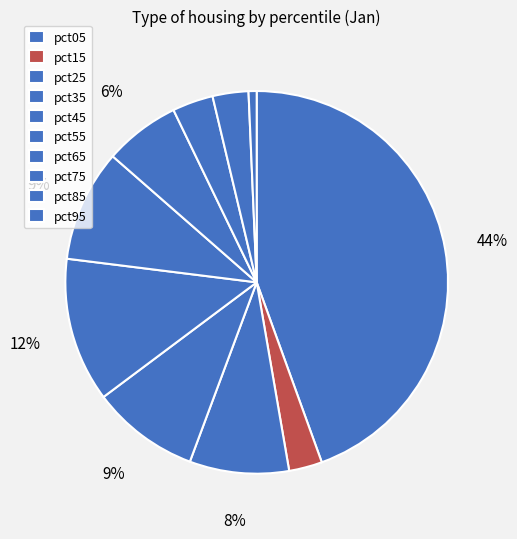

Count the number of slices in the pie.

10